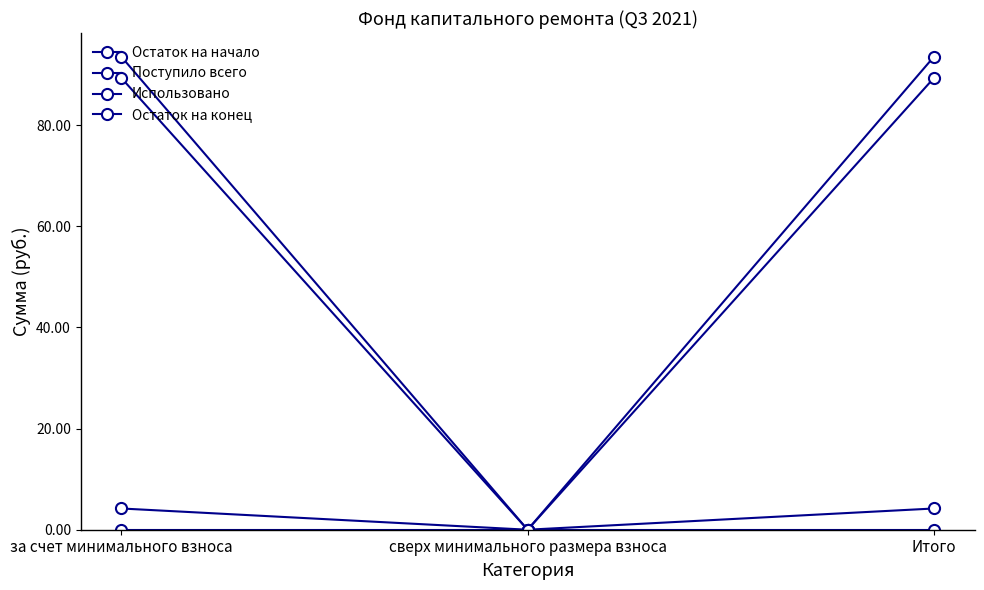

At how many categories does at least one series exceed 81?

2